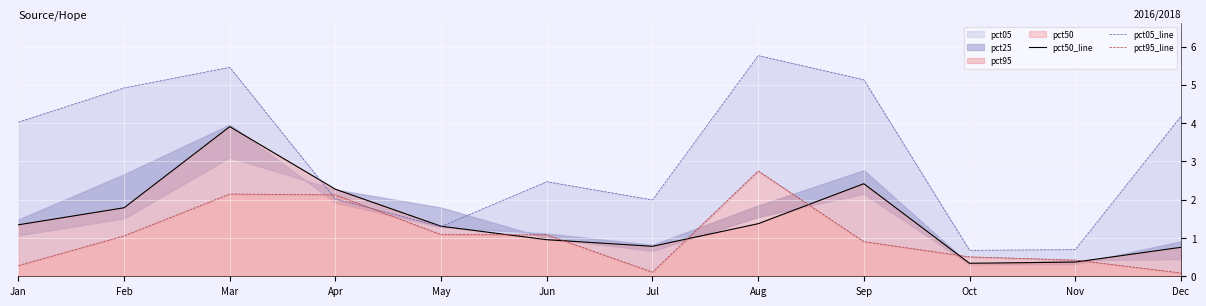

Where does the pct05_line series first go above 4?

Jan